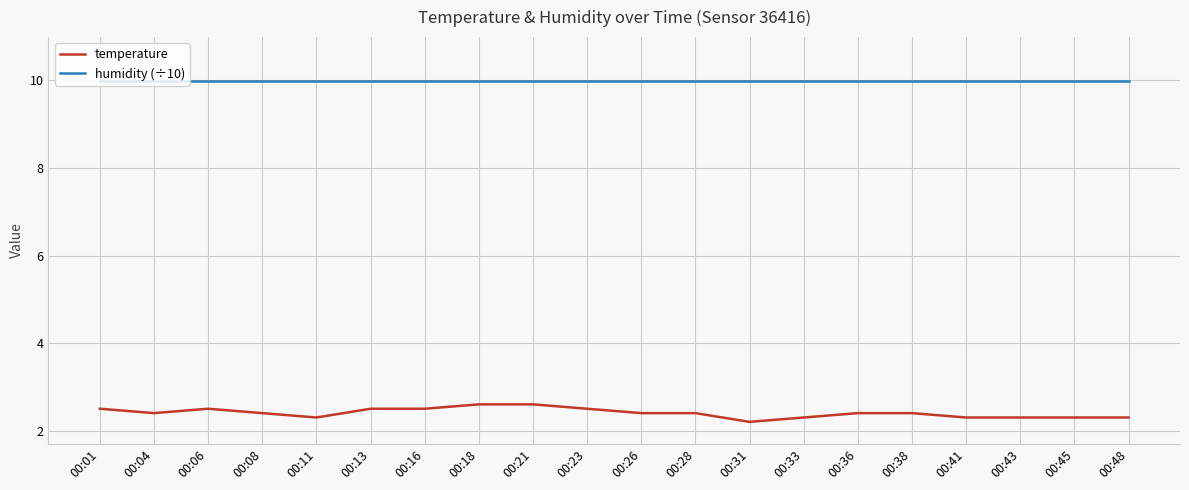

Reading left to right, what are all the values shown in this chart?

temperature: 00:01=2.5	00:04=2.4	00:06=2.5	00:08=2.4	00:11=2.3	00:13=2.5	00:16=2.5	00:18=2.6	00:21=2.6	00:23=2.5	00:26=2.4	00:28=2.4	00:31=2.2	00:33=2.3	00:36=2.4	00:38=2.4	00:41=2.3	00:43=2.3	00:45=2.3	00:48=2.3
humidity (÷10): 00:01=10.0	00:04=10.0	00:06=10.0	00:08=10.0	00:11=10.0	00:13=10.0	00:16=10.0	00:18=10.0	00:21=10.0	00:23=10.0	00:26=10.0	00:28=10.0	00:31=10.0	00:33=10.0	00:36=10.0	00:38=10.0	00:41=10.0	00:43=10.0	00:45=10.0	00:48=10.0